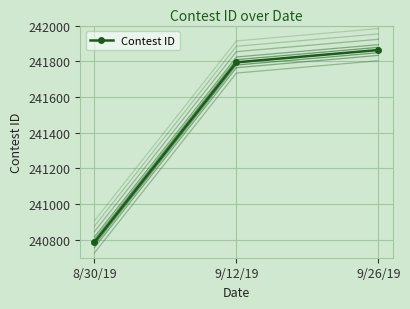

Which label corresponds to the smallest value in the chart?

8/30/19